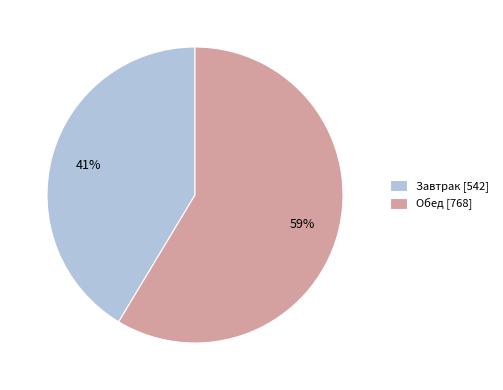

Count the number of slices in the pie.

2